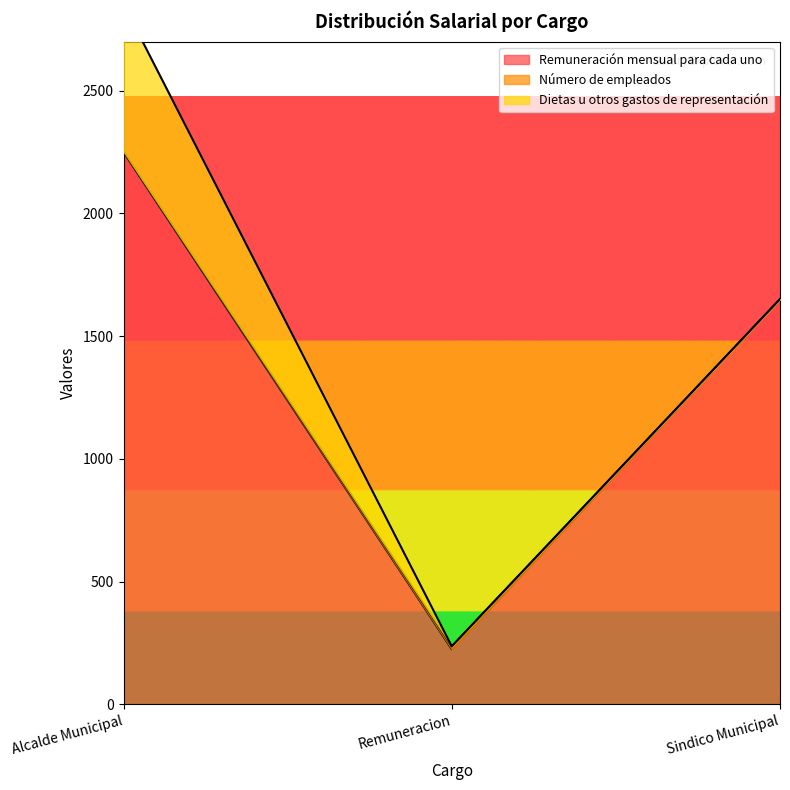

Is it true that Número de empleados equals 1 at Sindico Municipal?

True